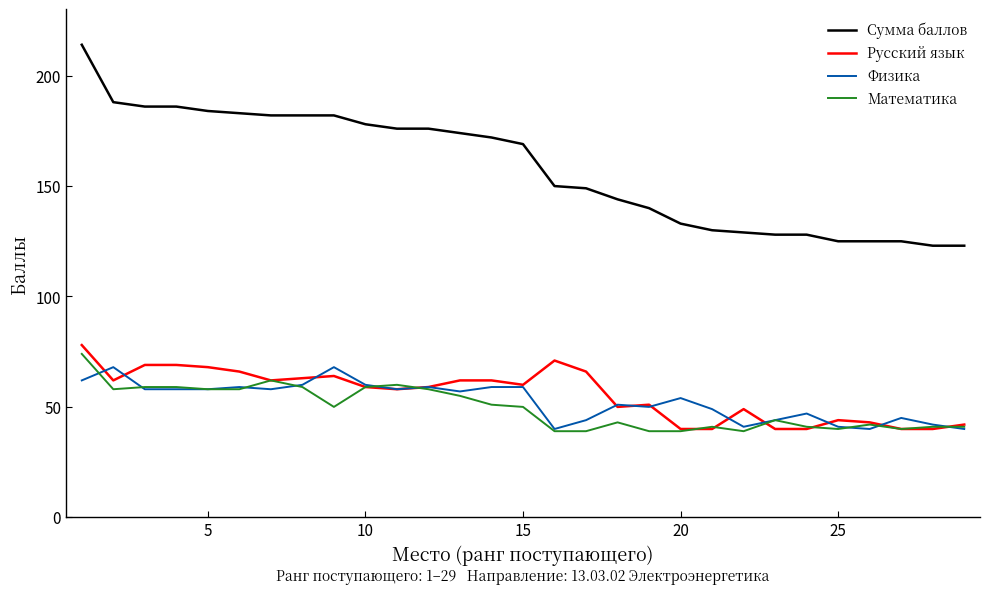

What is the maximum value for Математика?

74